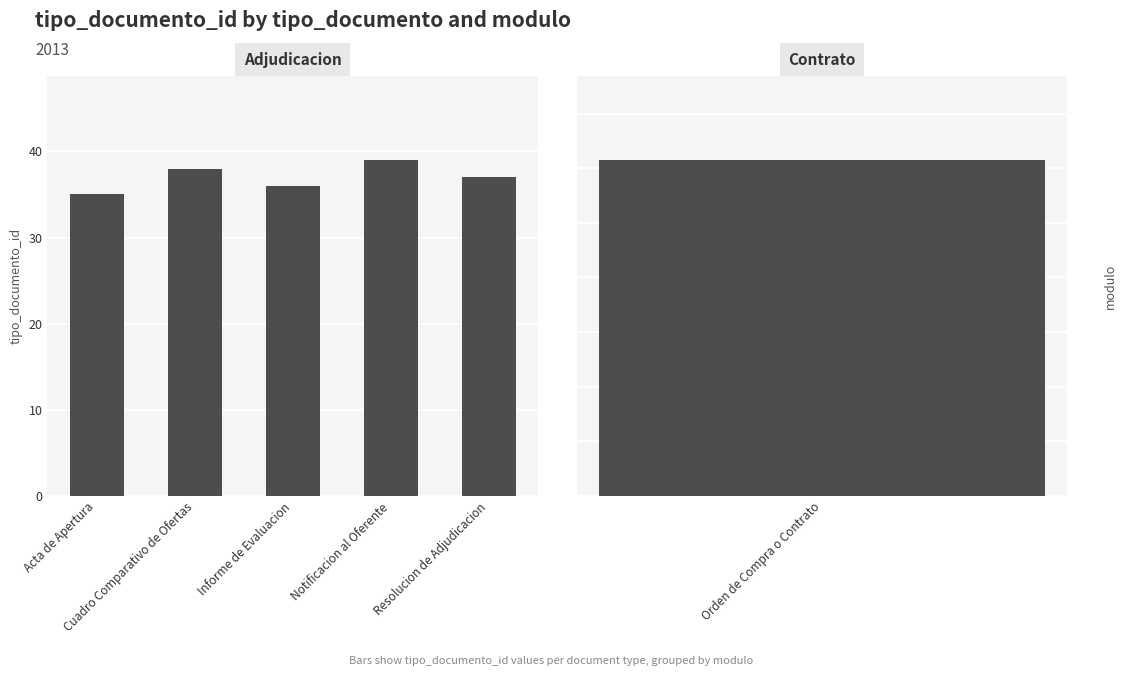

What is the ratio of the value at Informe de Evaluacion to the value at Notificacion al Oferente?

0.9